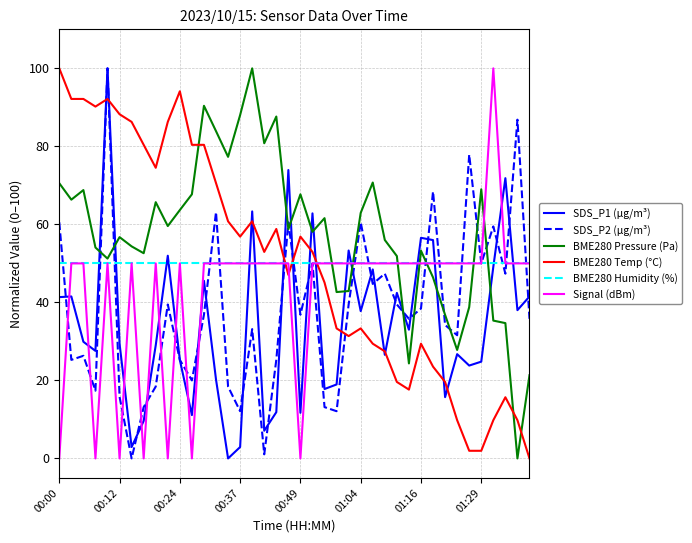

What is the maximum value for BME280 Temp (°C)?

100.0